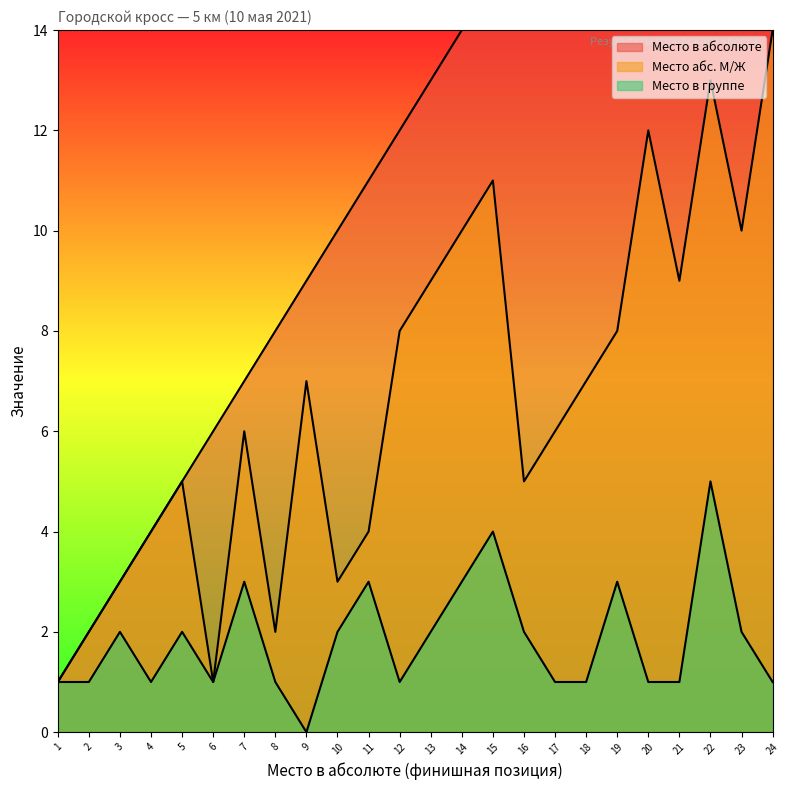

At how many categories does at least one series exceed 2?

22